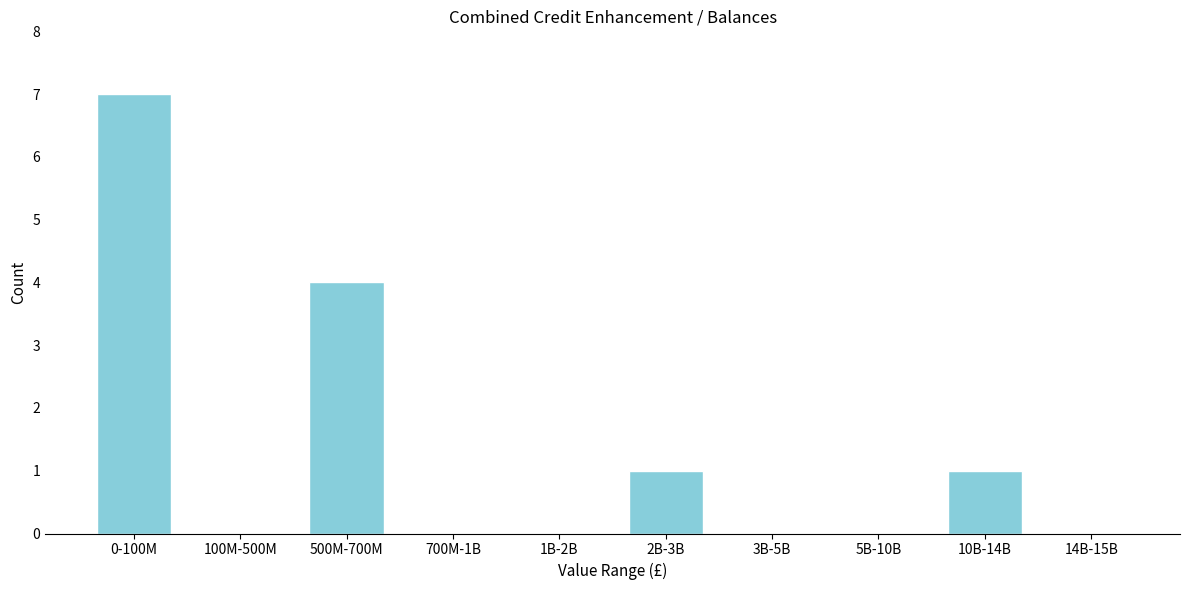

Reading left to right, list all the values displayed in this chart.

0-100M=7	100M-500M=0	500M-700M=4	700M-1B=0	1B-2B=0	2B-3B=1	3B-5B=0	5B-10B=0	10B-14B=1	14B-15B=0